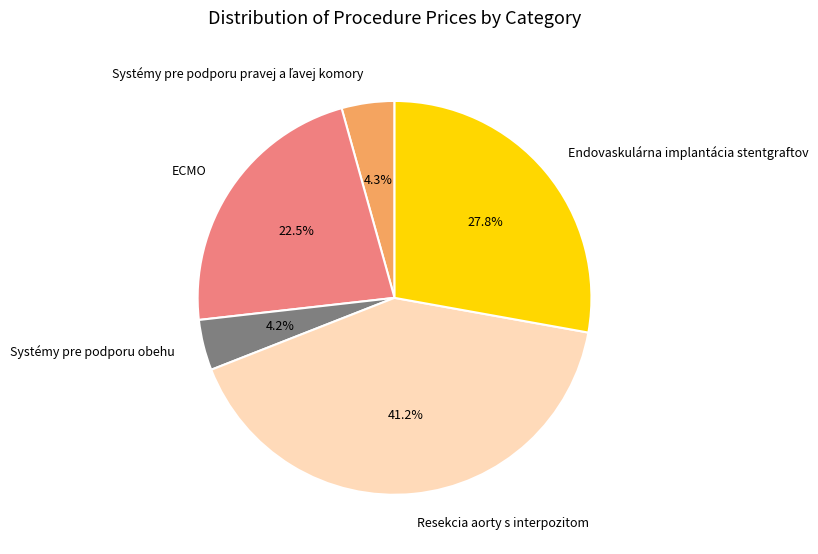

Is the sum of ECMO and Resekcia aorty s interpozitom greater than half?

Yes